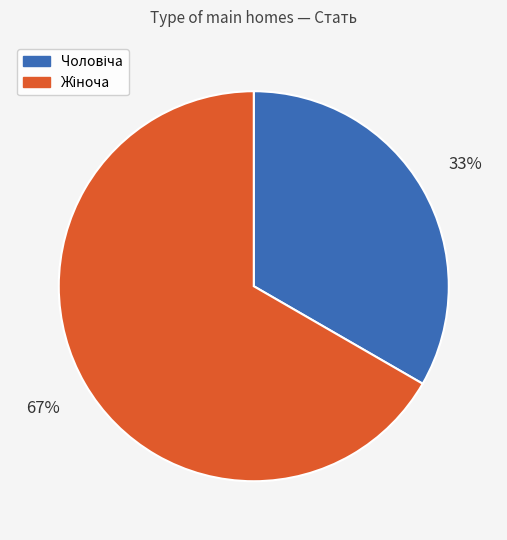

To the nearest percent, what is the average slice percentage?

50%